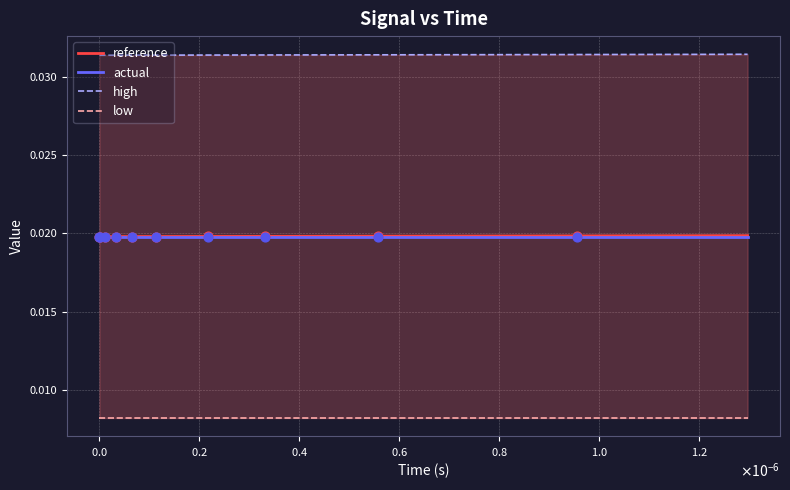

Which series has the largest total across all categories?

high